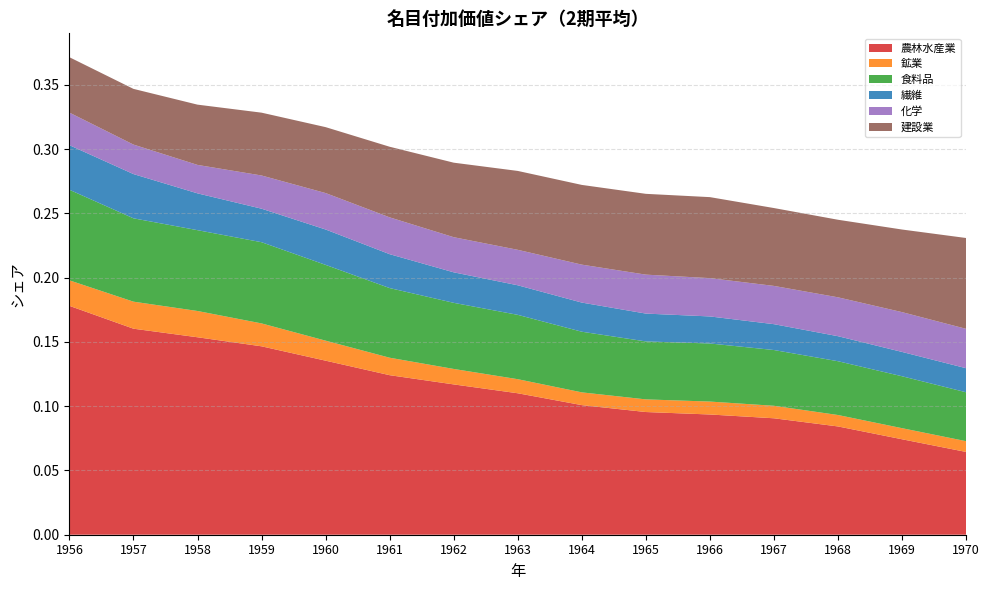

Reading left to right, what are all the values shown in this chart?

農林水産業: 1956=0.2	1957=0.2	1958=0.2	1959=0.1	1960=0.1	1961=0.1	1962=0.1	1963=0.1	1964=0.1	1965=0.1	1966=0.1	1967=0.1	1968=0.1	1969=0.1	1970=0.1
鉱業: 1956=0.0	1957=0.0	1958=0.0	1959=0.0	1960=0.0	1961=0.0	1962=0.0	1963=0.0	1964=0.0	1965=0.0	1966=0.0	1967=0.0	1968=0.0	1969=0.0	1970=0.0
食料品: 1956=0.1	1957=0.1	1958=0.1	1959=0.1	1960=0.1	1961=0.1	1962=0.1	1963=0.1	1964=0.0	1965=0.0	1966=0.0	1967=0.0	1968=0.0	1969=0.0	1970=0.0
繊維: 1956=0.0	1957=0.0	1958=0.0	1959=0.0	1960=0.0	1961=0.0	1962=0.0	1963=0.0	1964=0.0	1965=0.0	1966=0.0	1967=0.0	1968=0.0	1969=0.0	1970=0.0
化学: 1956=0.0	1957=0.0	1958=0.0	1959=0.0	1960=0.0	1961=0.0	1962=0.0	1963=0.0	1964=0.0	1965=0.0	1966=0.0	1967=0.0	1968=0.0	1969=0.0	1970=0.0
建設業: 1956=0.0	1957=0.0	1958=0.0	1959=0.0	1960=0.1	1961=0.1	1962=0.1	1963=0.1	1964=0.1	1965=0.1	1966=0.1	1967=0.1	1968=0.1	1969=0.1	1970=0.1